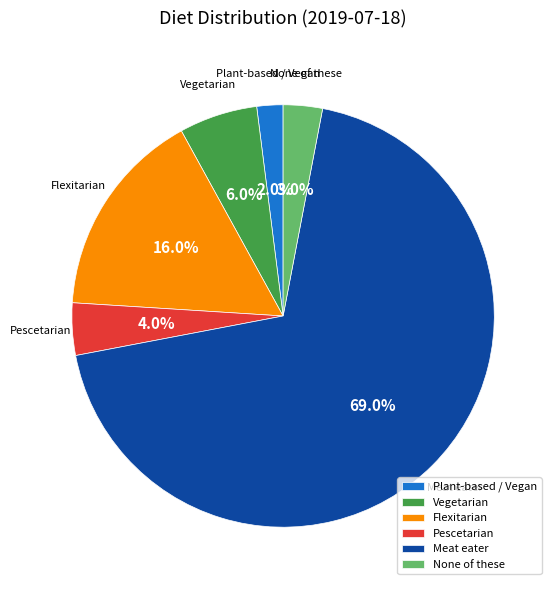

To the nearest percent, what portion does None of these represent?

3%